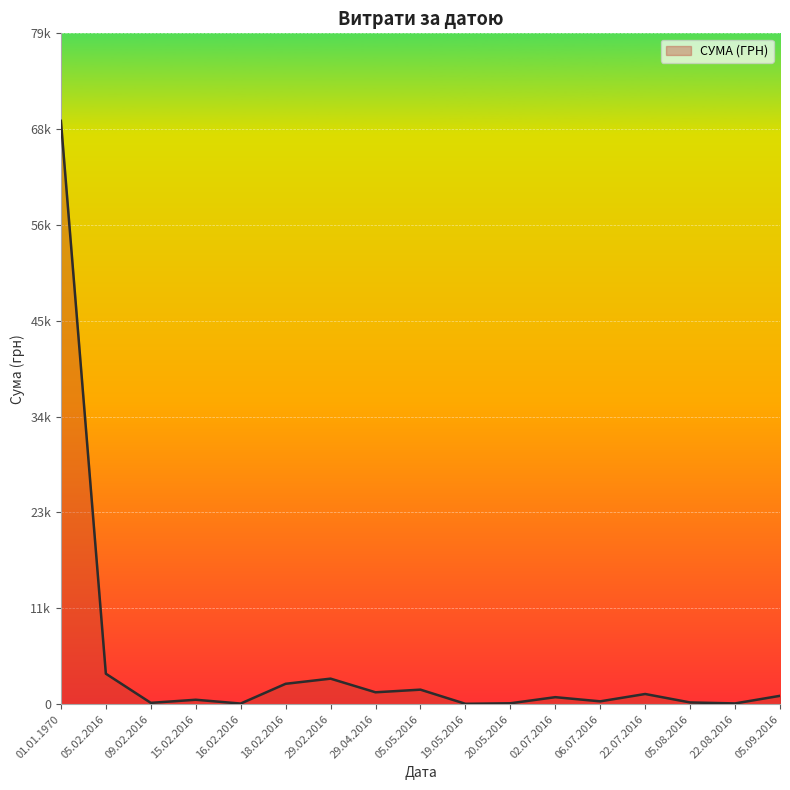

Between 15.02.2016 and 01.01.1970, which is larger?

01.01.1970